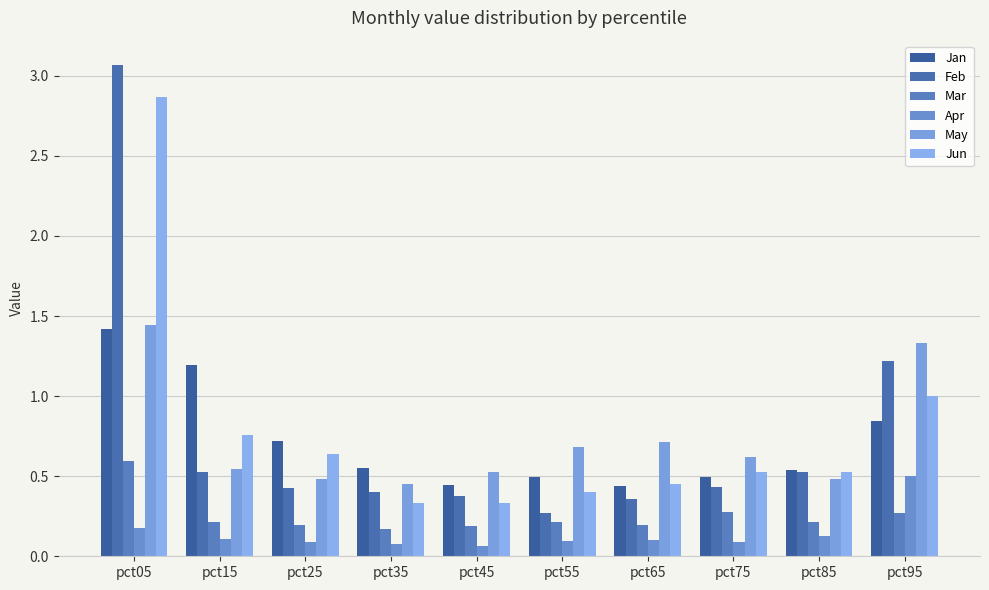

What is the sum of all Apr values?

1.4